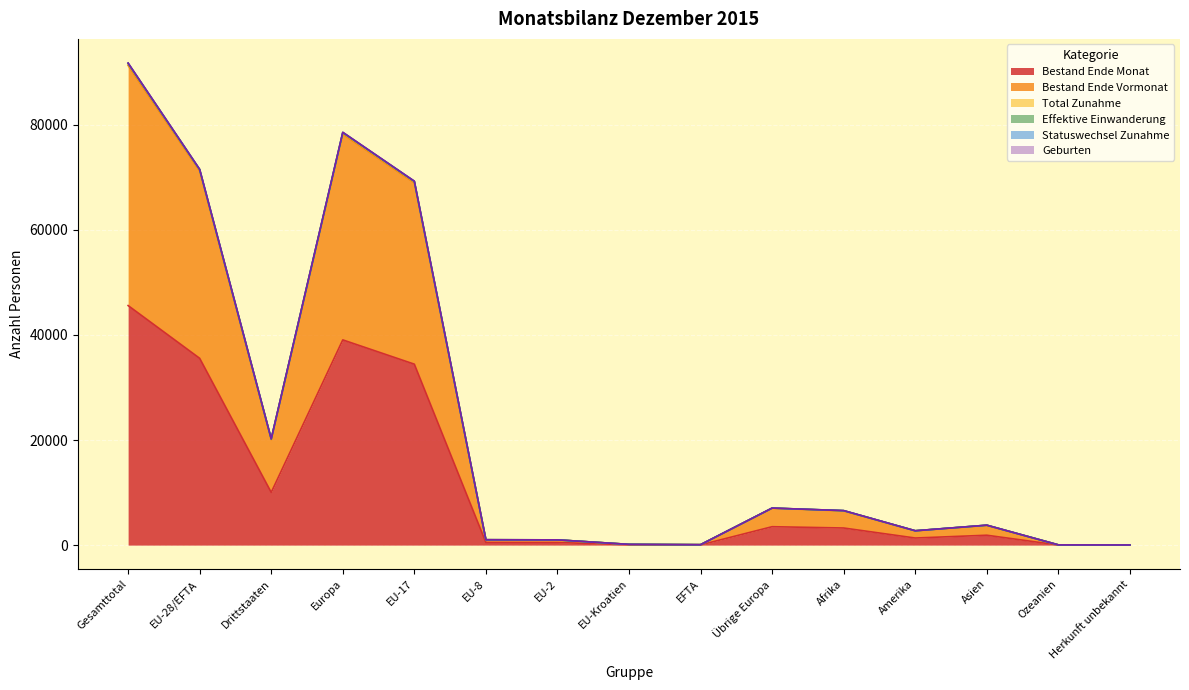

Does the chart display data point markers on the line(s)?

No